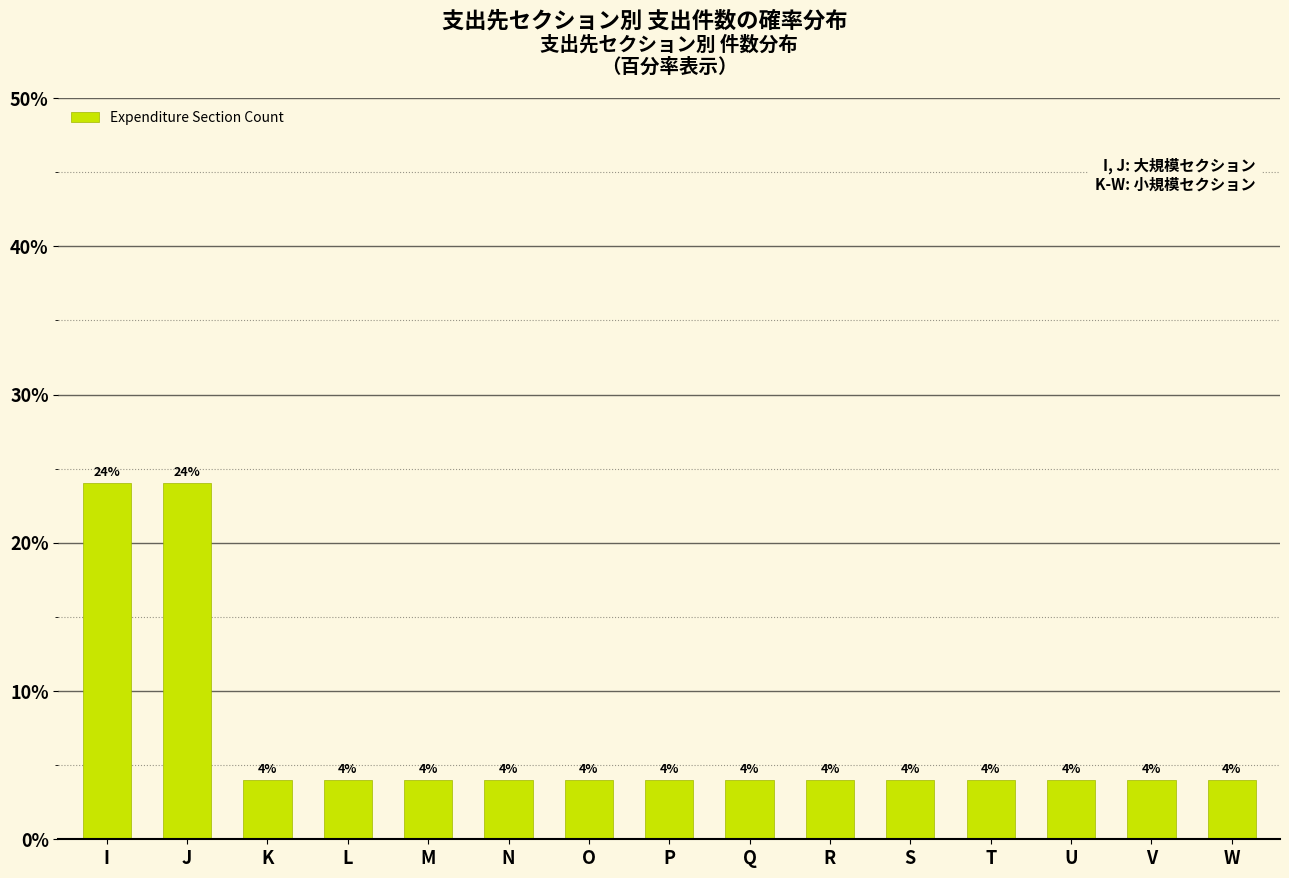

Reading right to left, what are all the values shown in this chart?

W=4	V=4	U=4	T=4	S=4	R=4	Q=4	P=4	O=4	N=4	M=4	L=4	K=4	J=24	I=24